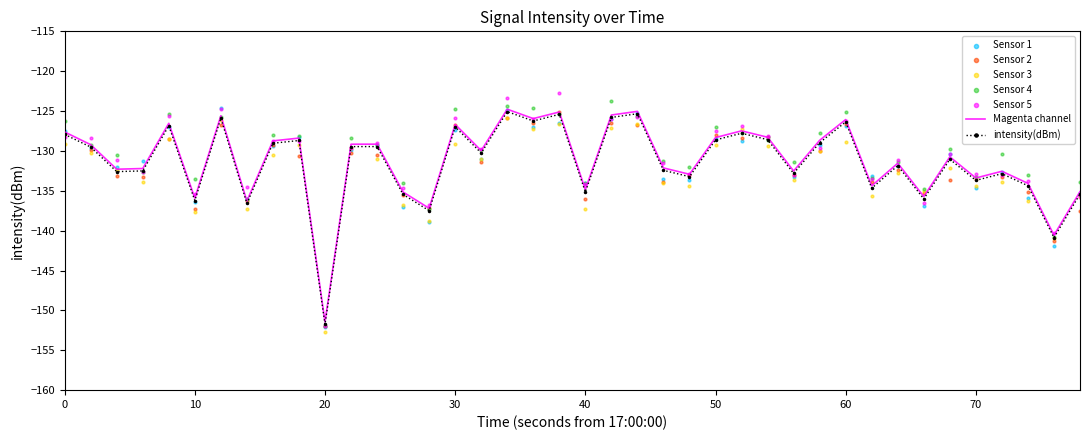

What is the lowest value of the Magenta channel series?

-151.4